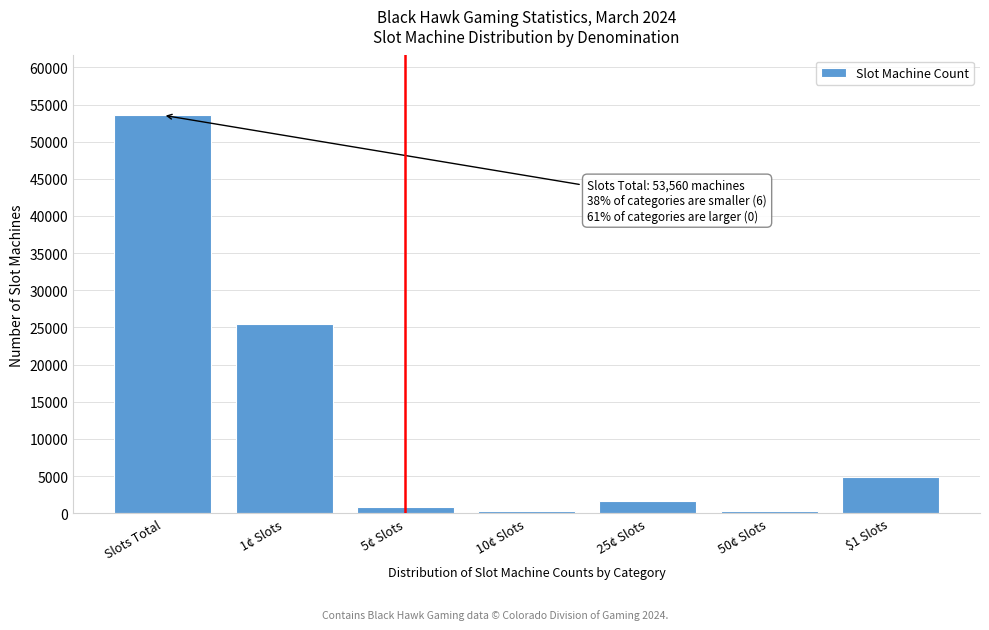

The value at 1¢ Slots is 25537. True or false?

True